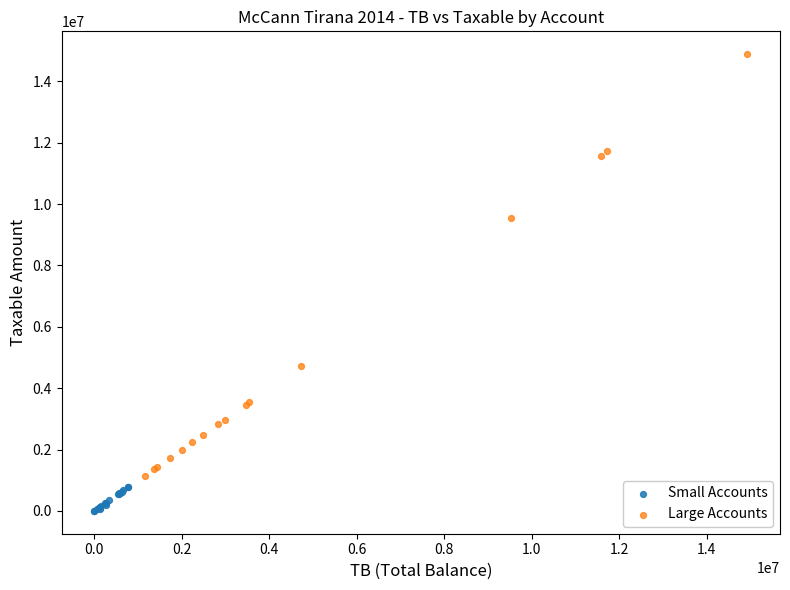

Which series reaches the minimum Y coordinate?

Small Accounts